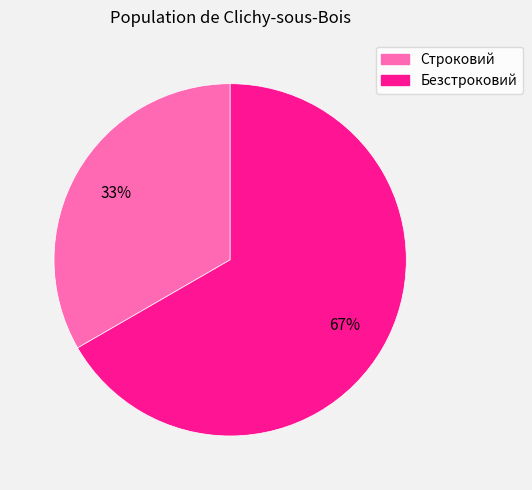

Rank the categories by value from lowest to highest.

Строковий, Безстроковий